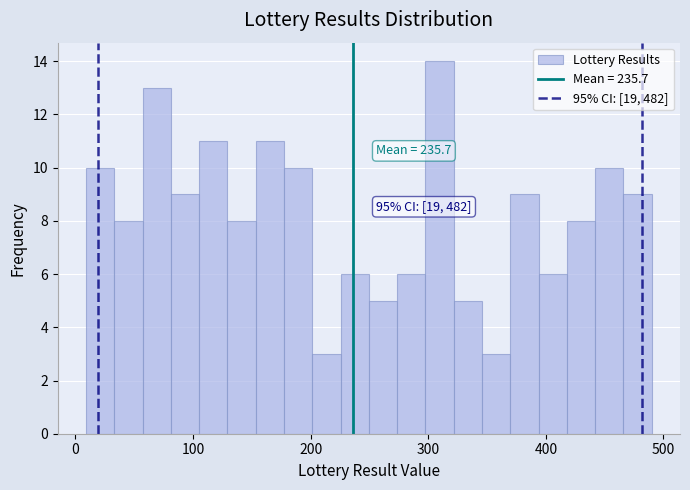

Around what value on the x-axis is the tallest bar? Give the approximate position of its centre, as read against the axis.

310